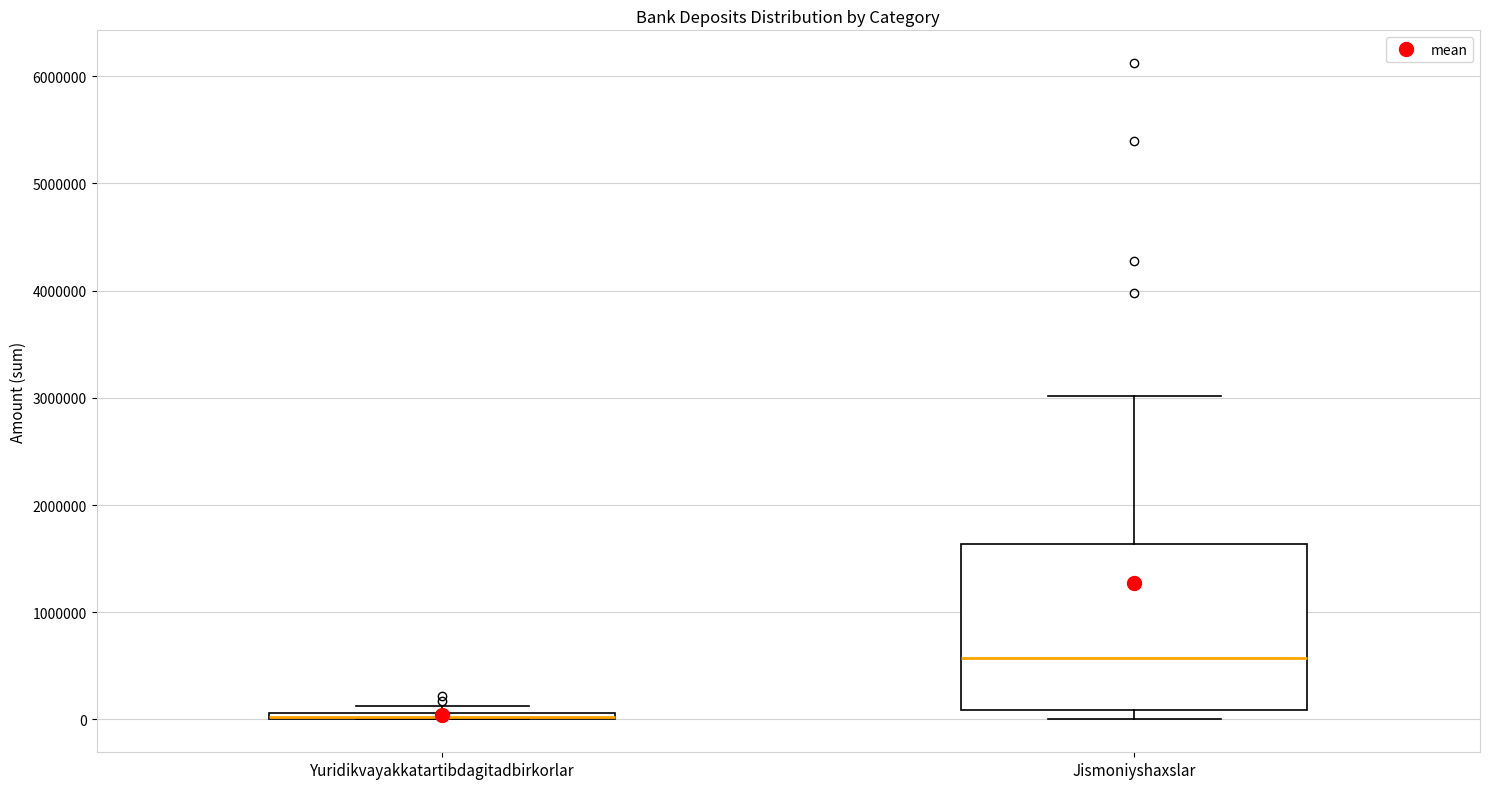

Where is the upper edge of the box for Jismoniyshaxslar on the y-axis? The values are not printed on the chart, so give them approximately, as read against the axis.

1600000